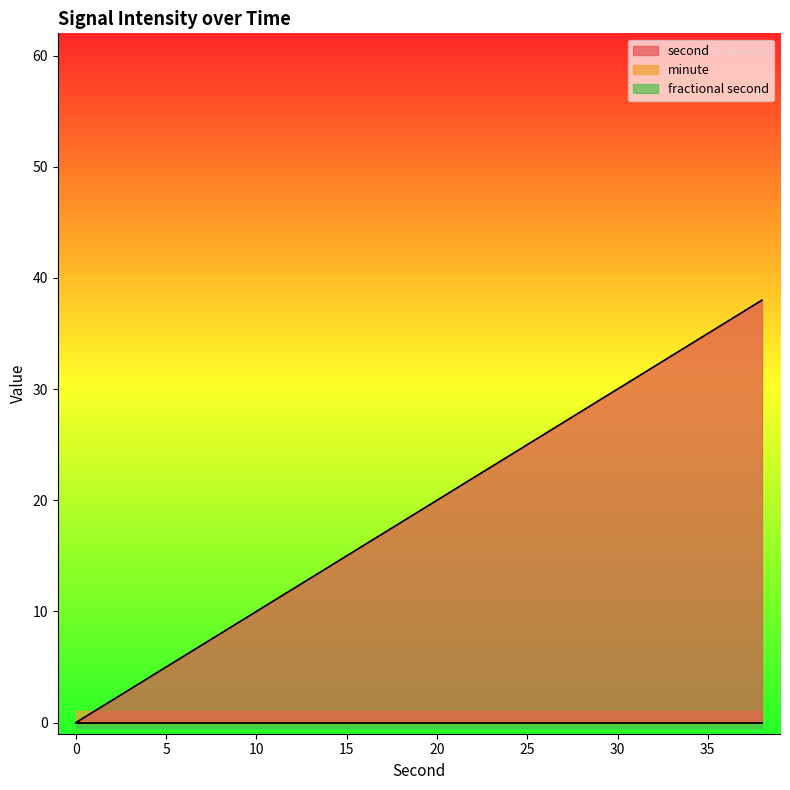

The fractional second series shows 0 at 20. True or false?

True